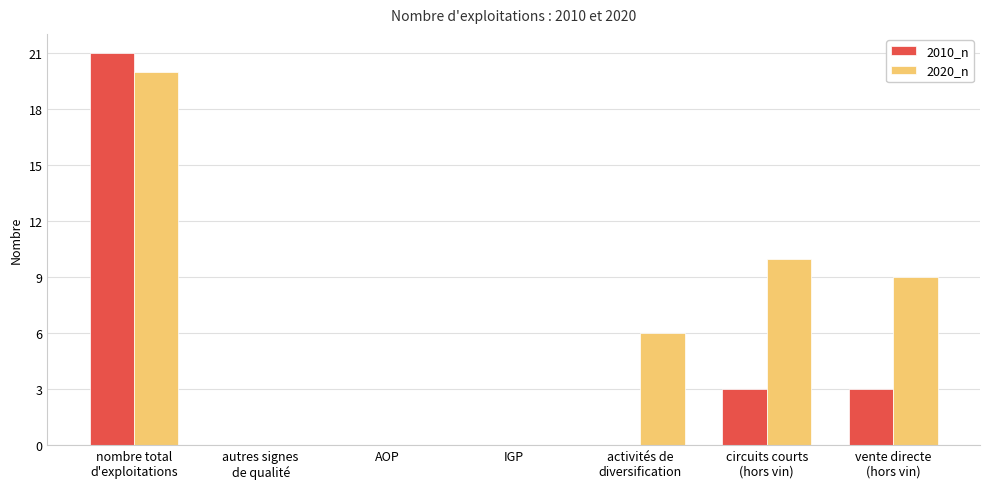

Reading right to left, extract all data points from this chart.

2010_n: vente directe
(hors vin)=3	circuits courts
(hors vin)=3	activités de
diversification=0	IGP=0	AOP=0	autres signes
de qualité=0	nombre total
d'exploitations=21
2020_n: vente directe
(hors vin)=9	circuits courts
(hors vin)=10	activités de
diversification=6	IGP=0	AOP=0	autres signes
de qualité=0	nombre total
d'exploitations=20